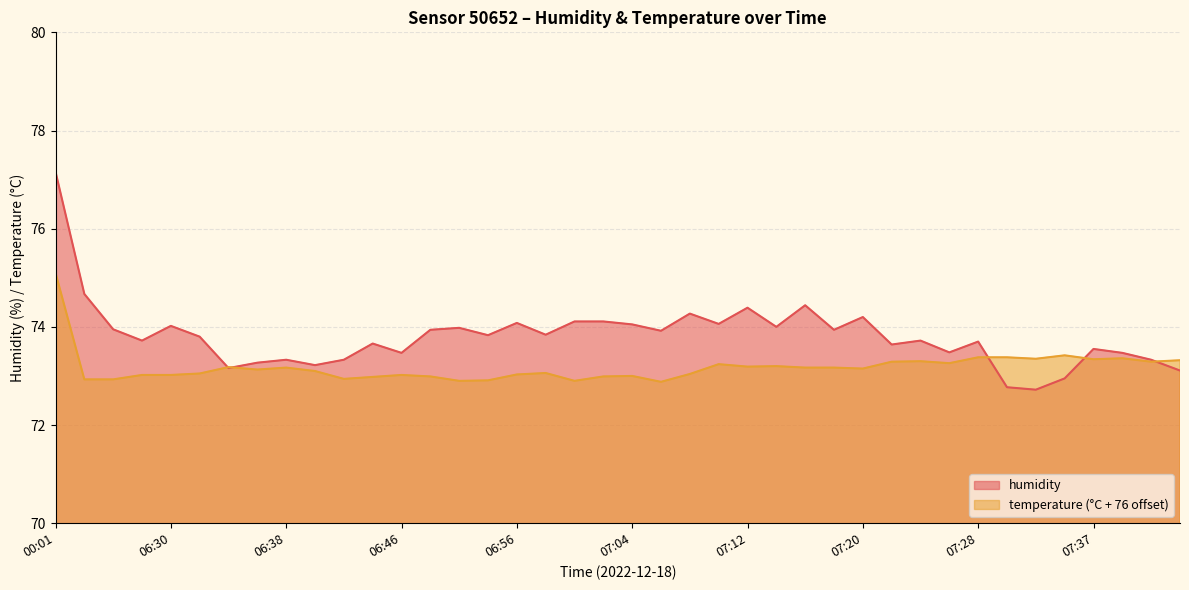

What is the sum of all temperature values?

2927.1